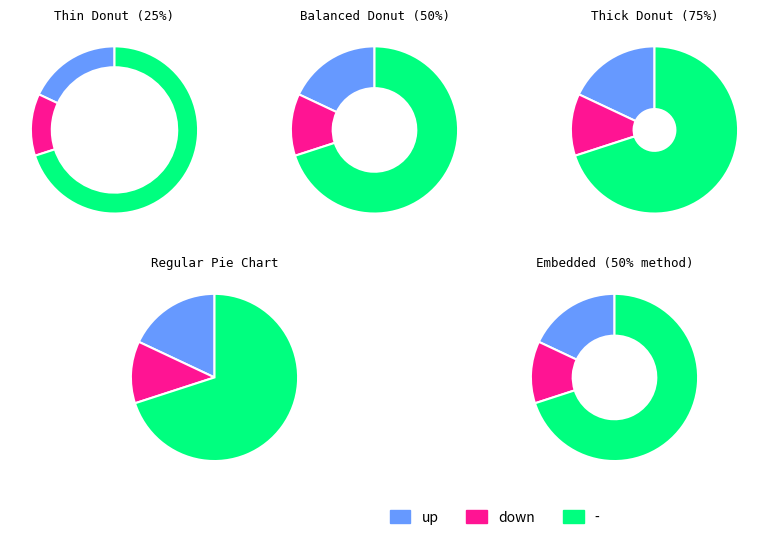

What is the largest slice in the pie chart?

-